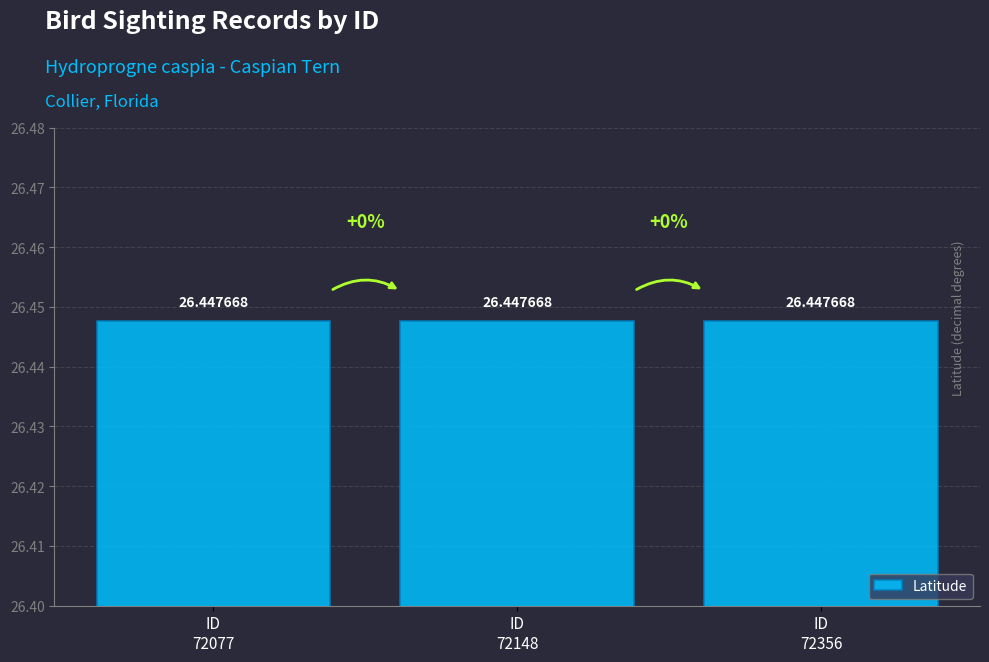

Which series has the largest range (max minus min)?

Latitude